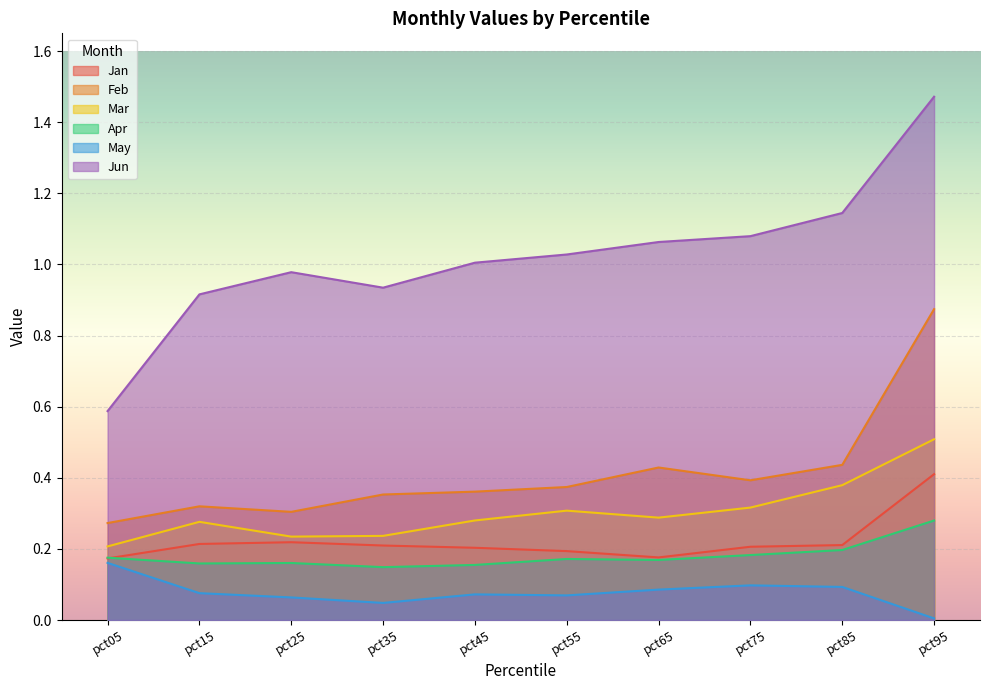

In Feb, how many points are lower than both neighbors (excluding endpoints)?

2